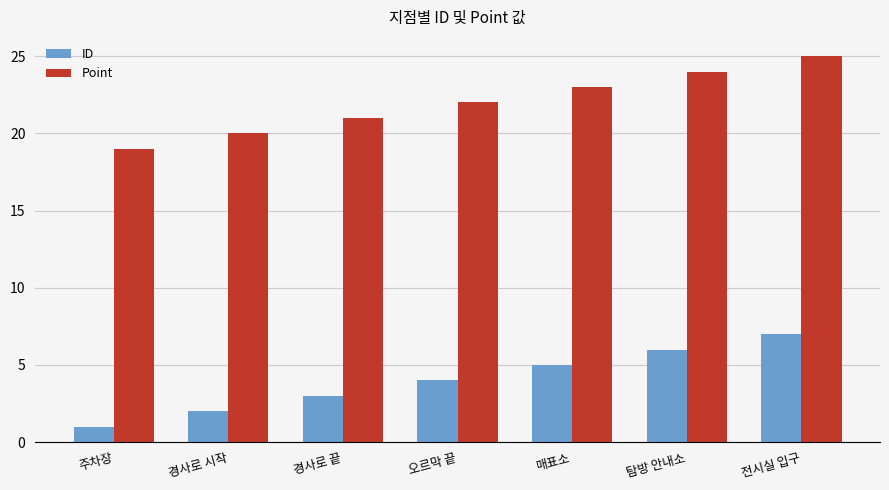

Is the value of Point at 주차장 greater than the value of ID at 경사로 끝?

Yes